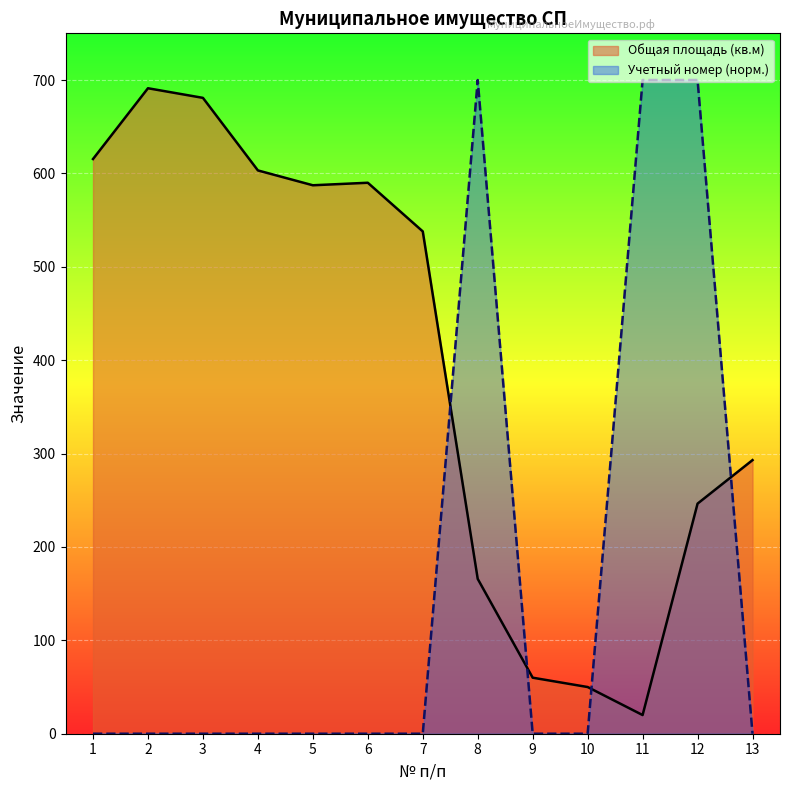

True or false: Учетный номер has a value of 278.1 at 12.

False